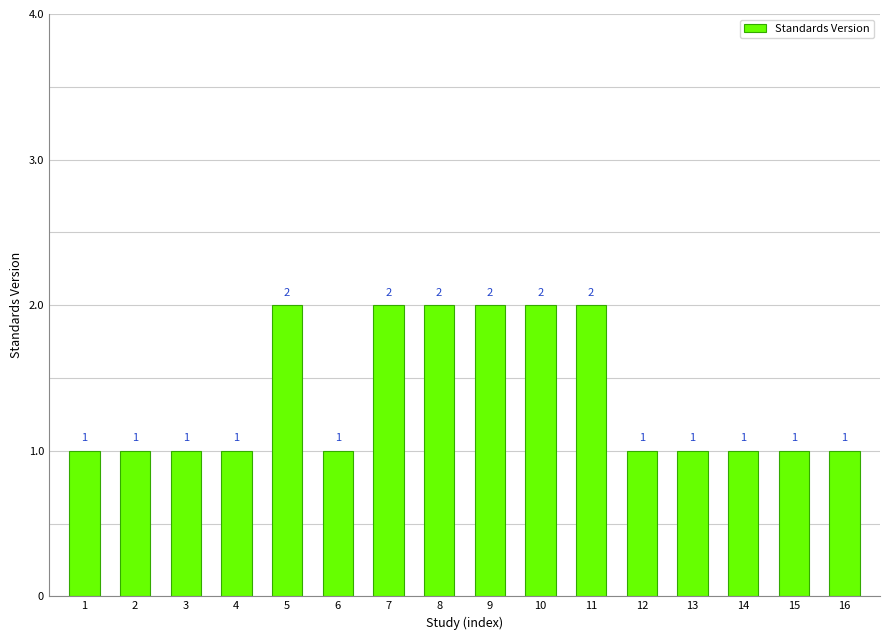

What is the sum of the values at 13 and 5?

3